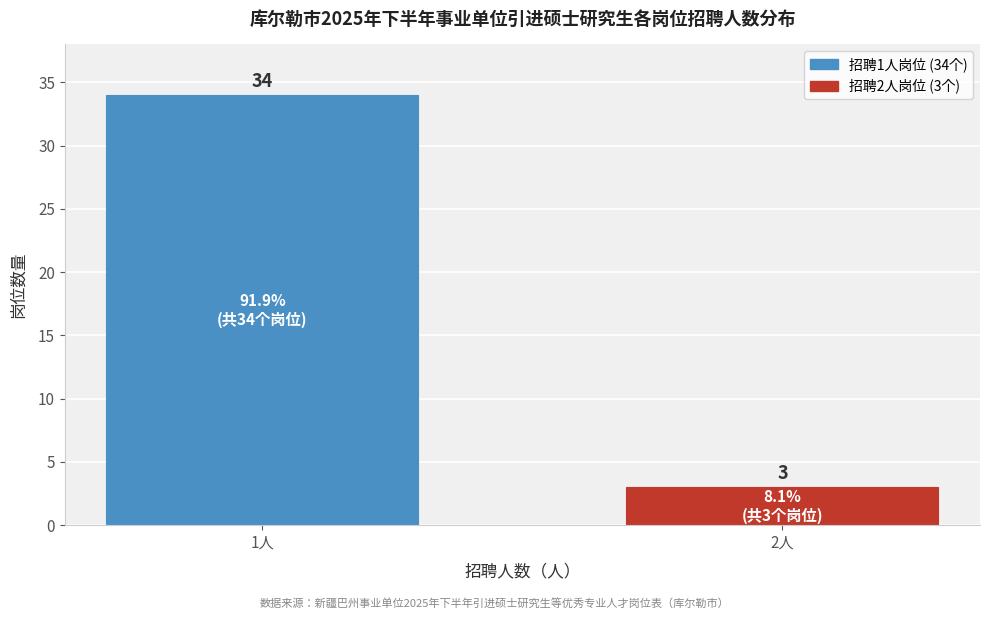

Reading left to right, list all the values displayed in this chart.

1人=34	2人=3